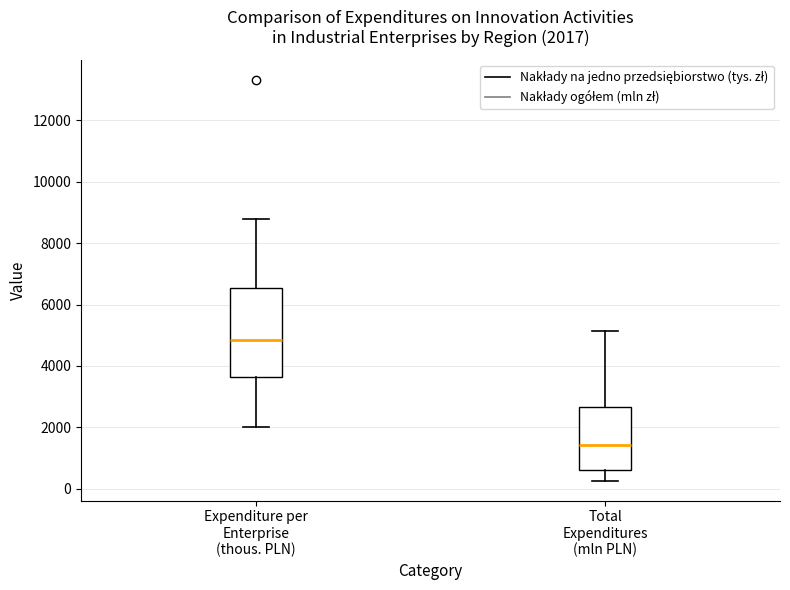

Comparing the boxes themselves (not the whiskers), which one is the tallest?

Expenditure per Enterprise (thous. PLN)